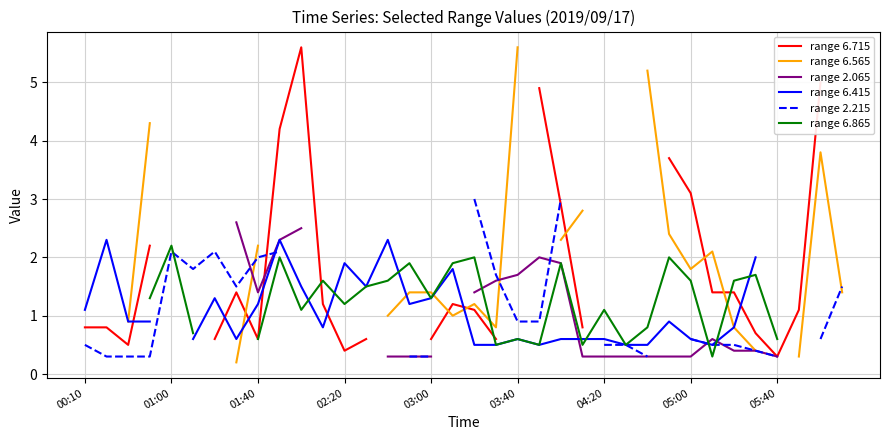

After their last crossing, which series has the higher values: range 6.865 or range 6.565?

range 6.865